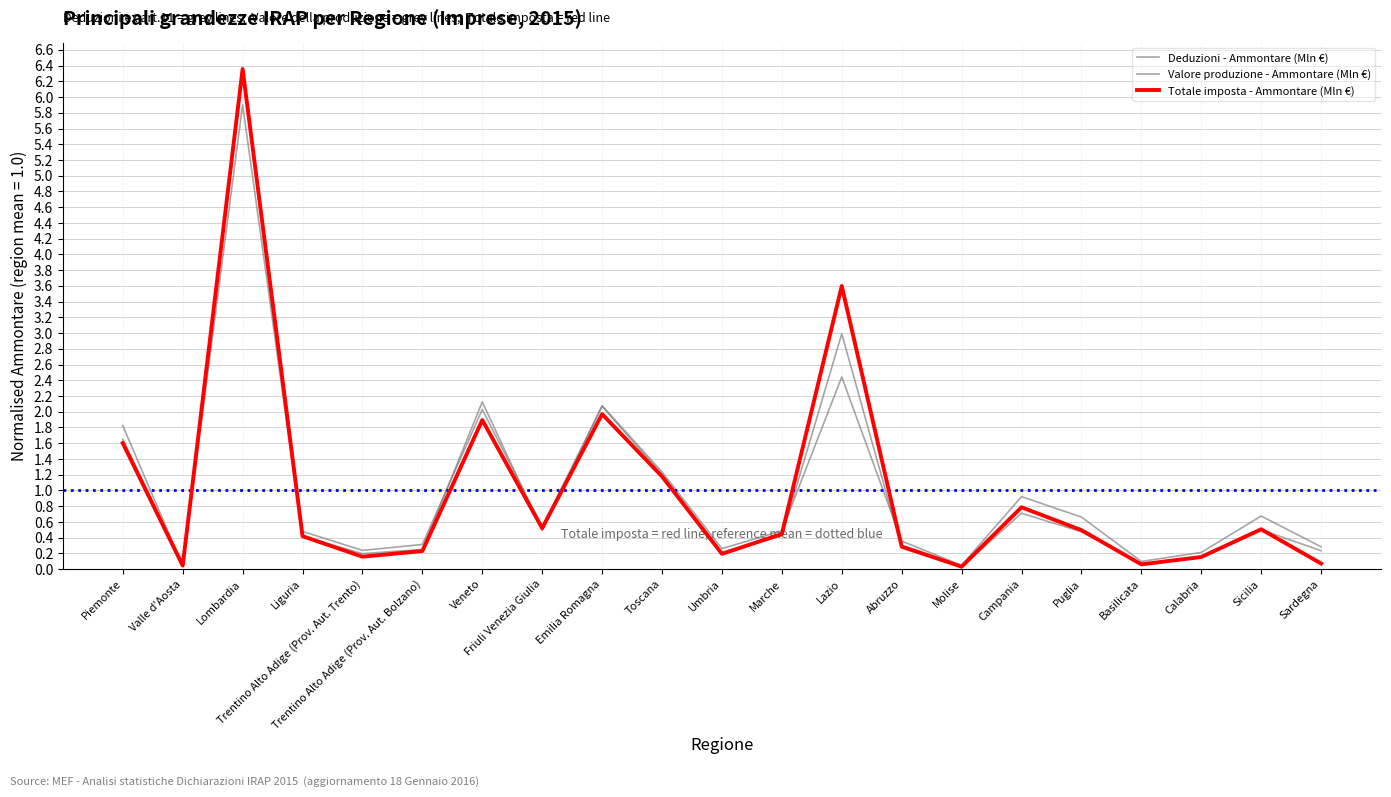

The Totale imposta - Ammontare (Mln €) series shows 0.2 at Trentino Alto Adige (Prov. Aut. Bolzano). True or false?

True